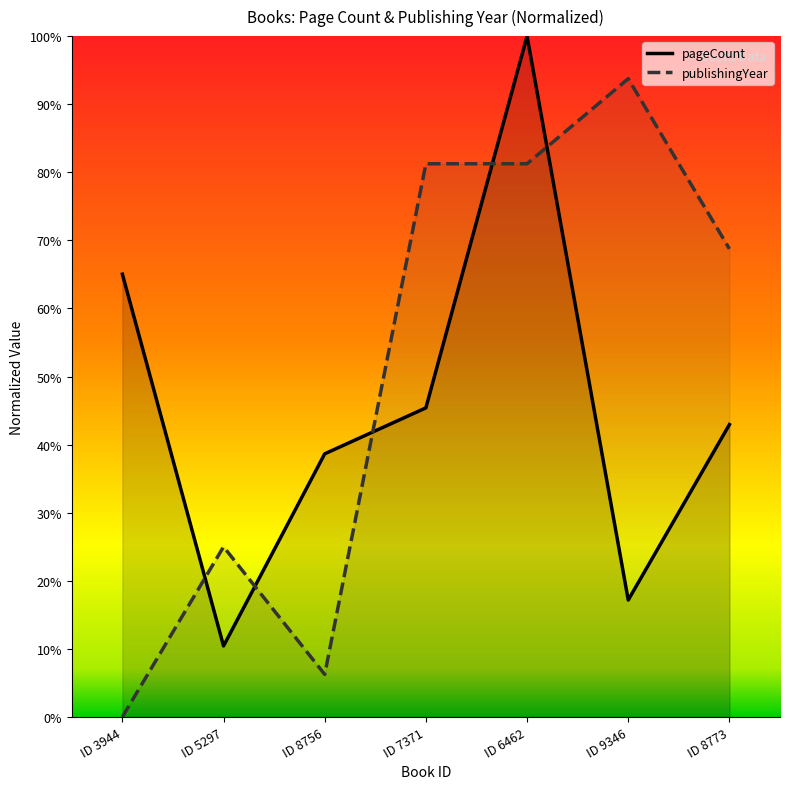

What is the sum of the pageCount values at ID 7371 and ID 9346?

62.6